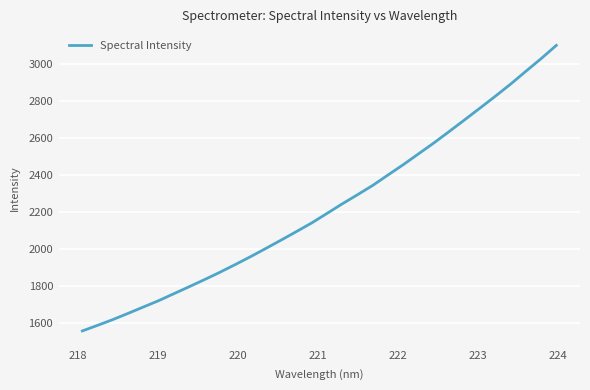

Reading left to right, list all the values displayed in this chart.

1560.0	1590.2	1621.4	1655.0	1689.4	1723.7	1761.4	1799.0	1837.3	1876.6	1918.1	1960.6	2005.0	2050.1	2095.9	2142.6	2193.8	2245.6	2294.8	2345.3	2401.7	2457.3	2515.9	2574.3	2635.8	2698.1	2761.2	2824.7	2890.2	2959.3	3027.5	3099.3